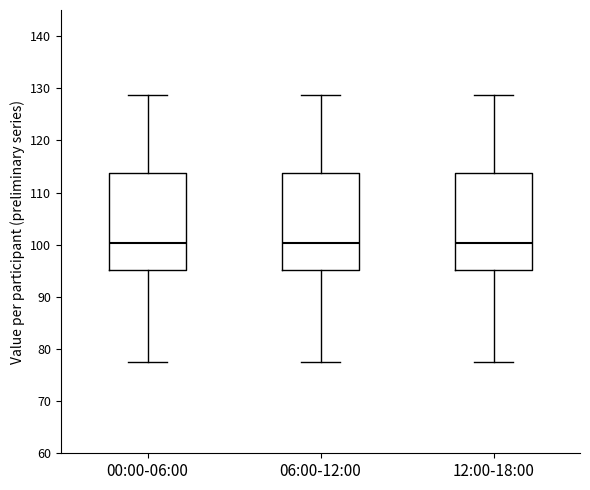

Where is the lower edge of the box for 00:00-06:00 on the y-axis? The values are not printed on the chart, so give them approximately, as read against the axis.

95